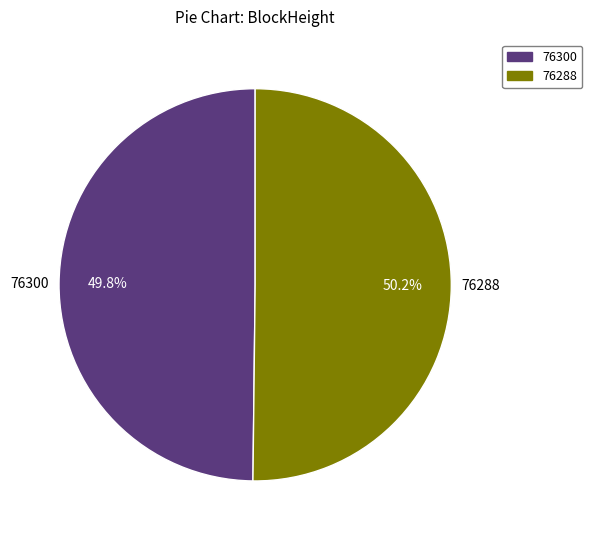

To the nearest percent, what is the combined percentage of 76288 and 76300?

100%